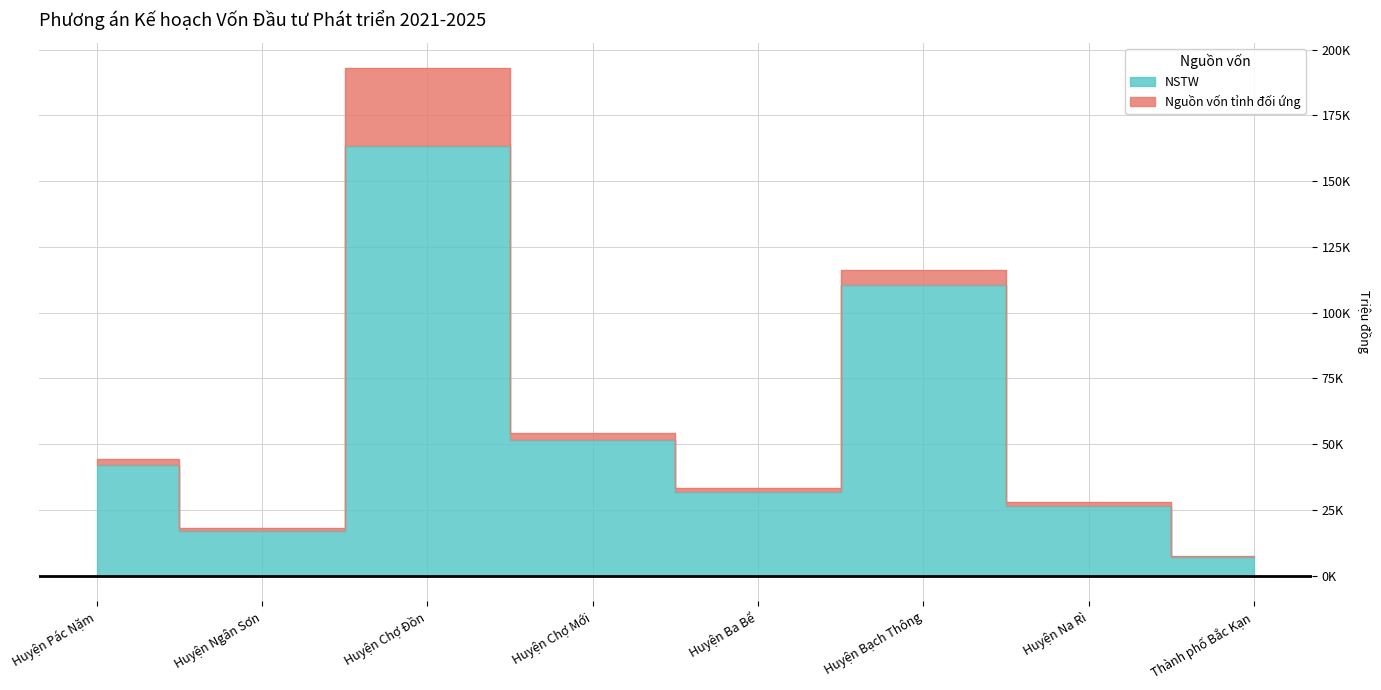

Rank the categories by value from lowest to highest.

Thành phố Bắc Kạn, Huyện Ngân Sơn, Huyện Na Rì, Huyện Ba Bể, Huyện Pác Nặm, Huyện Chợ Mới, Huyện Bạch Thông, Huyện Chợ Đồn